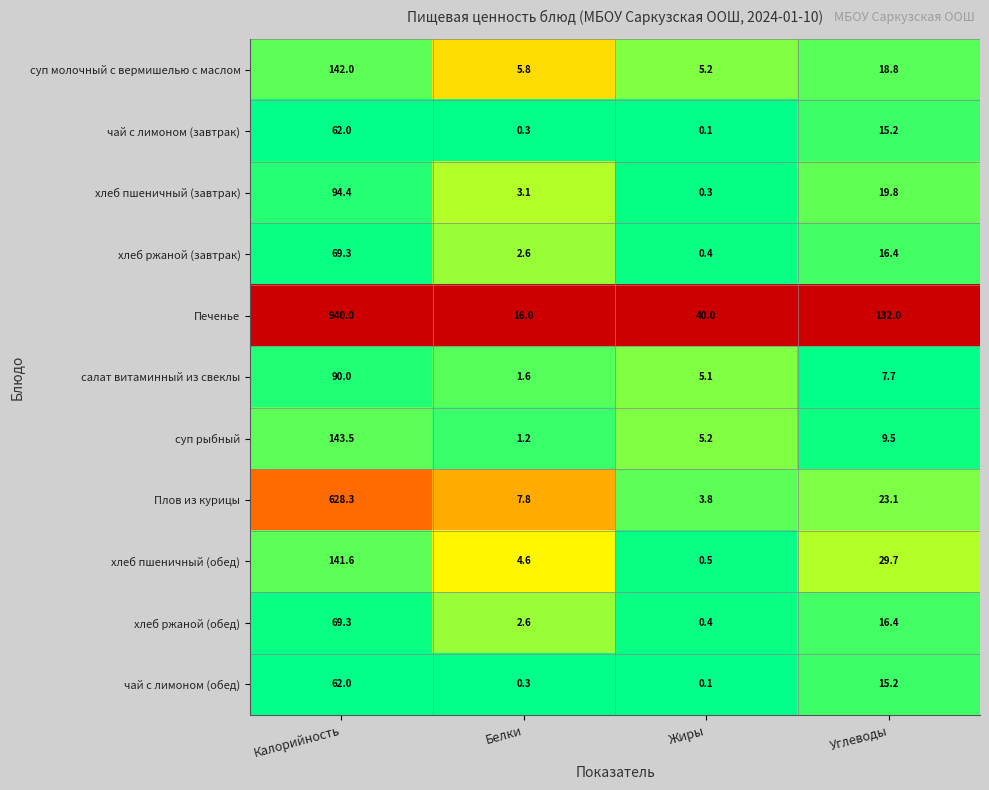

What is the difference between the maximum and second lowest values in the чай с лимоном (завтрак) series?

61.7